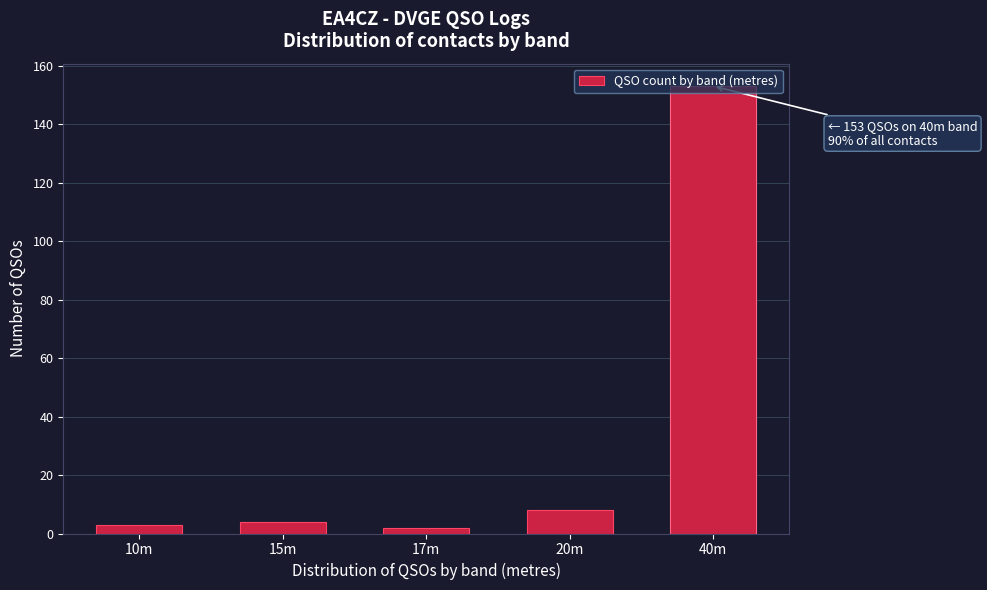

What is the difference between the maximum and minimum values?

151